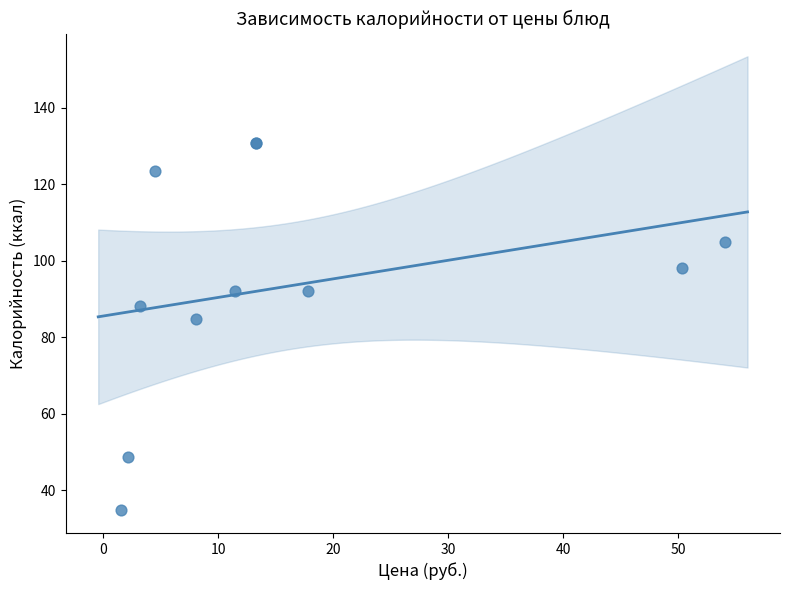

What Y value in the scatter plot is closest to 82?

84.7